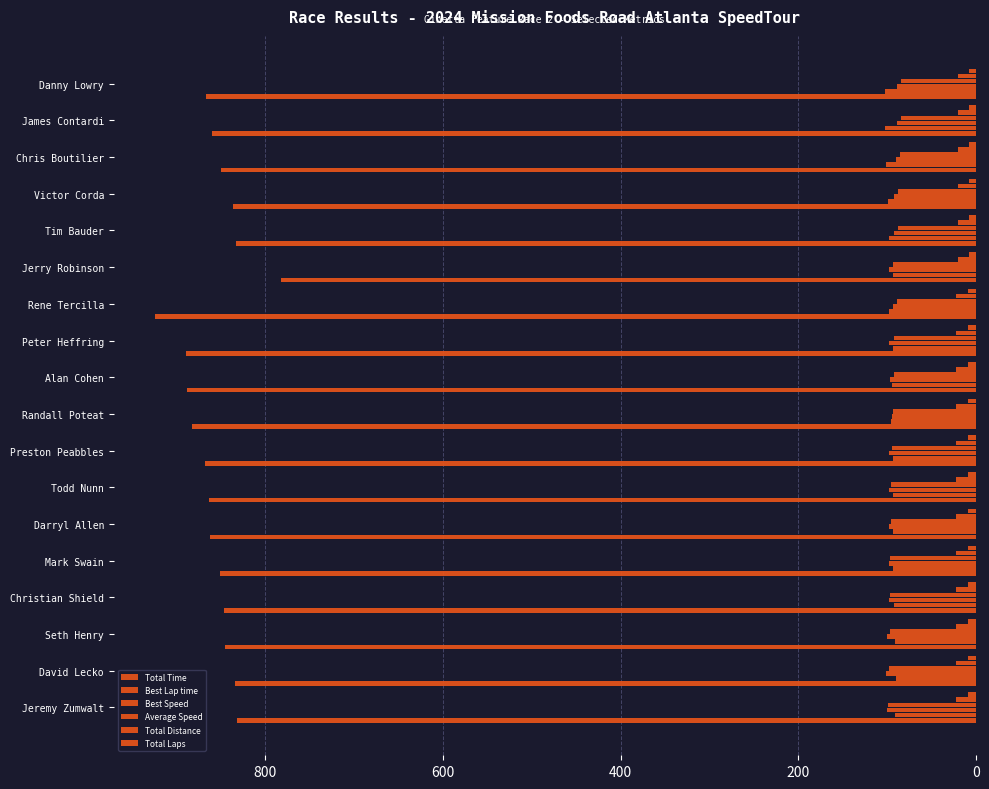

What is the minimum value shown in the chart?

8.0